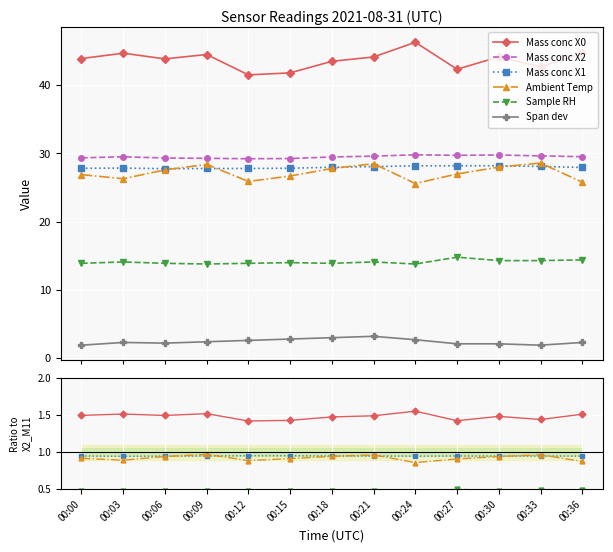

True or false: Span dev has more than 0 points higher than both neighbors.

True